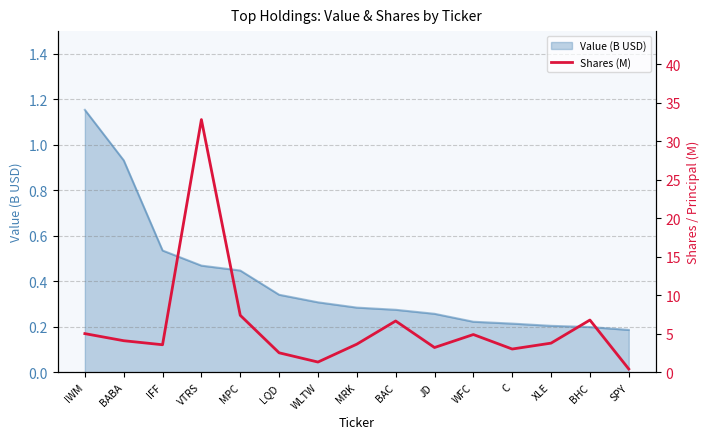

Rank the categories by value from lowest to highest.

SPY, WLTW, LQD, C, JD, IFF, MRK, XLE, BABA, WFC, IWM, BAC, BHC, MPC, VTRS